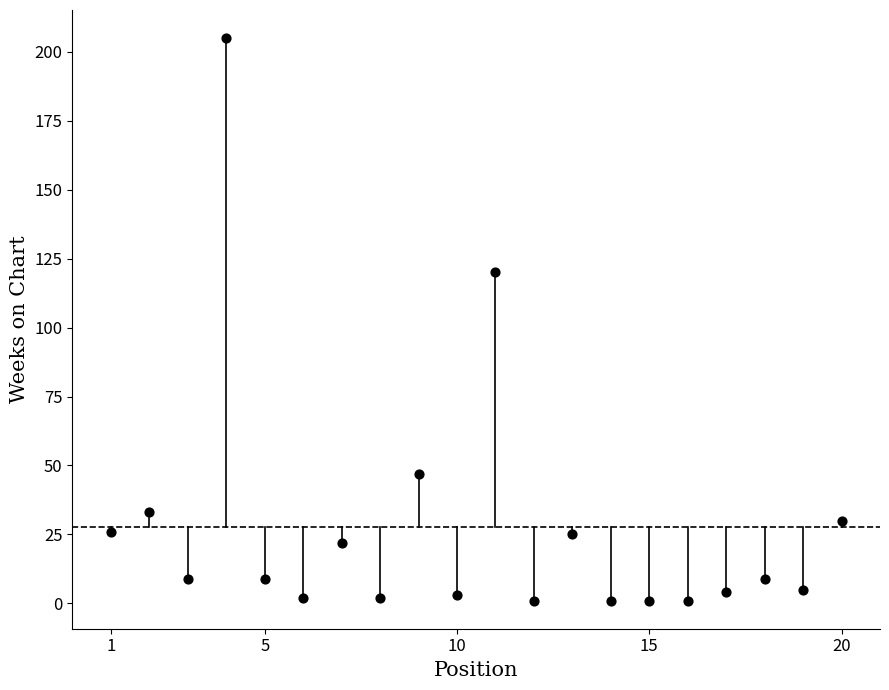

What is the range of X values (max minus min)?

19